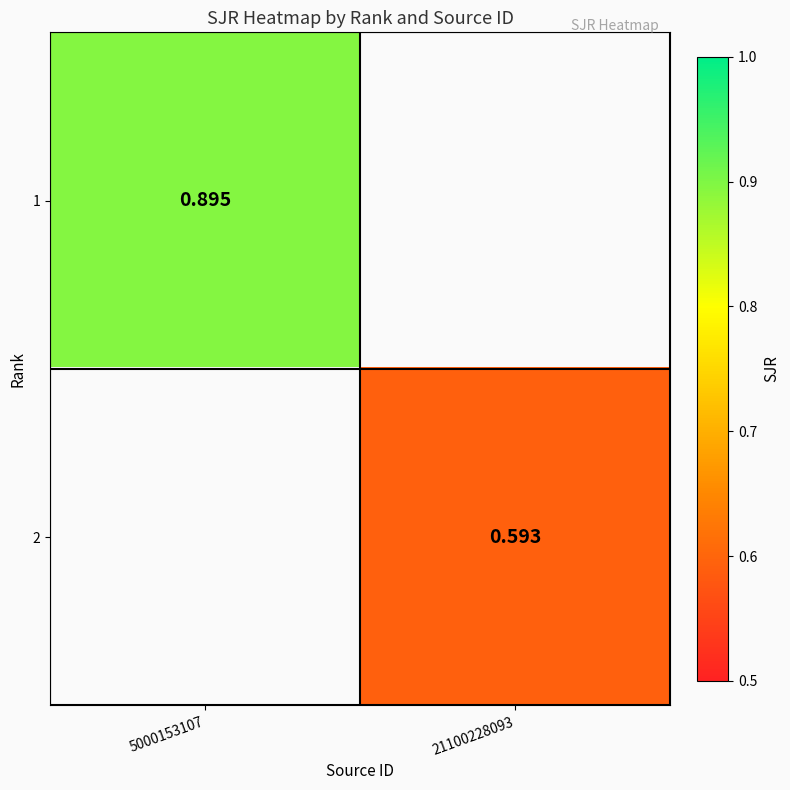

How many positive values does the 2 series have?

1